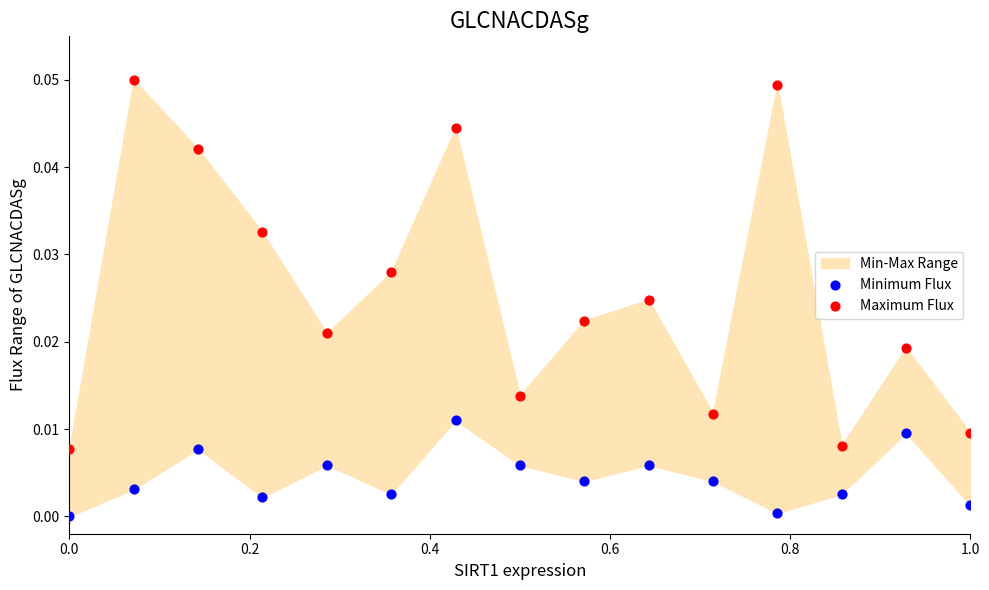

Across all data points, what is the range of X values (max minus min)?

1.0